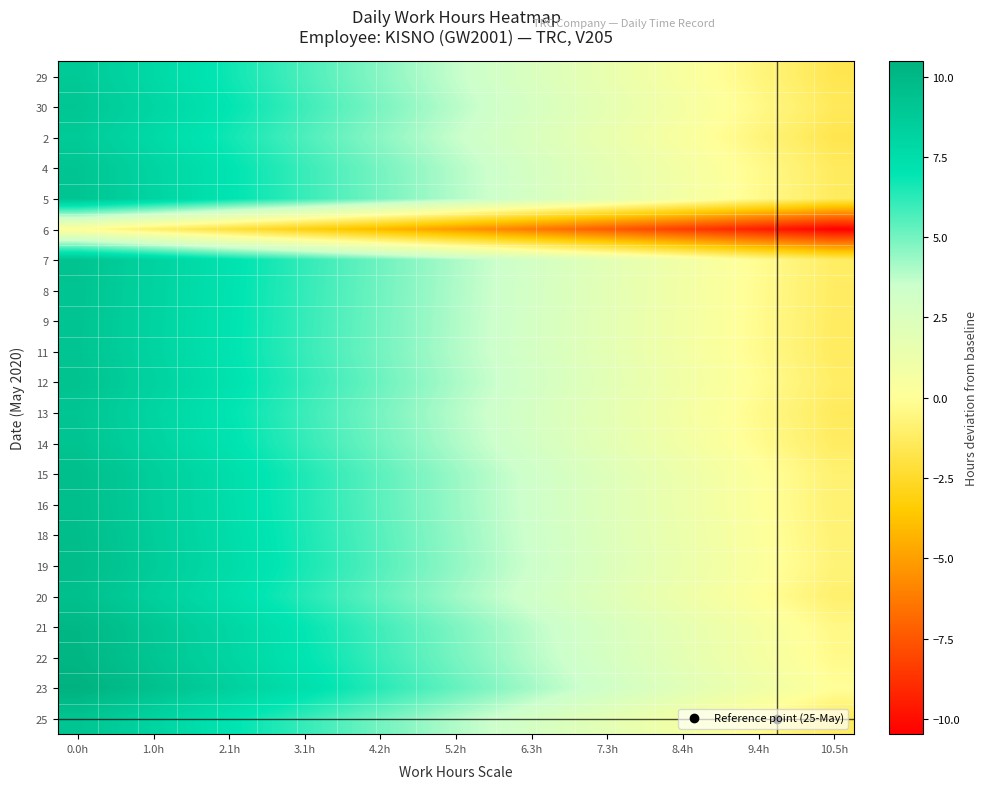

List the series in order of their peak value, highest first.

23, 22, 21, 19, 18, 15, 16, 20, 12, 7, 8, 14, 9, 25, 11, 5, 4, 13, 30, 29, 2, 6